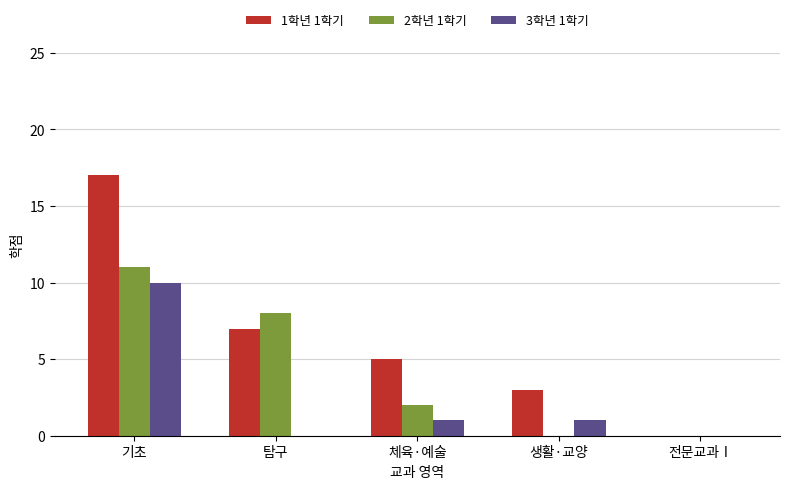

Which series changed the most between 생활·교양 and 전문교과Ⅰ?

1학년 1학기